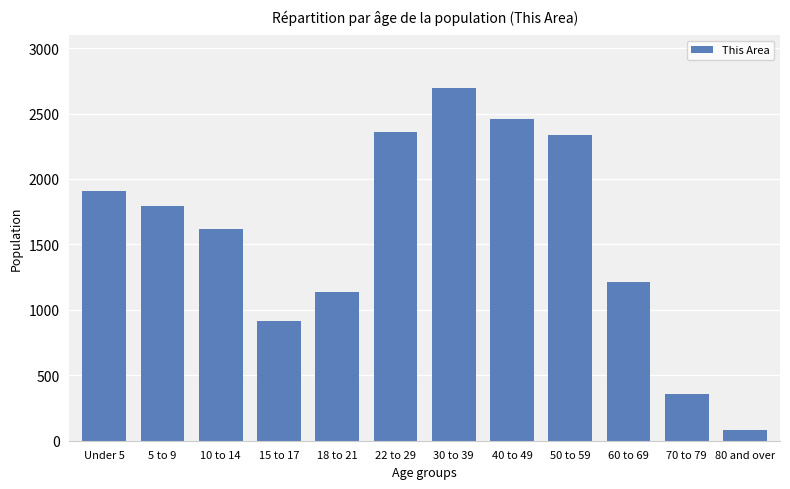

What is the sum of the values at 10 to 14 and 70 to 79?

1969